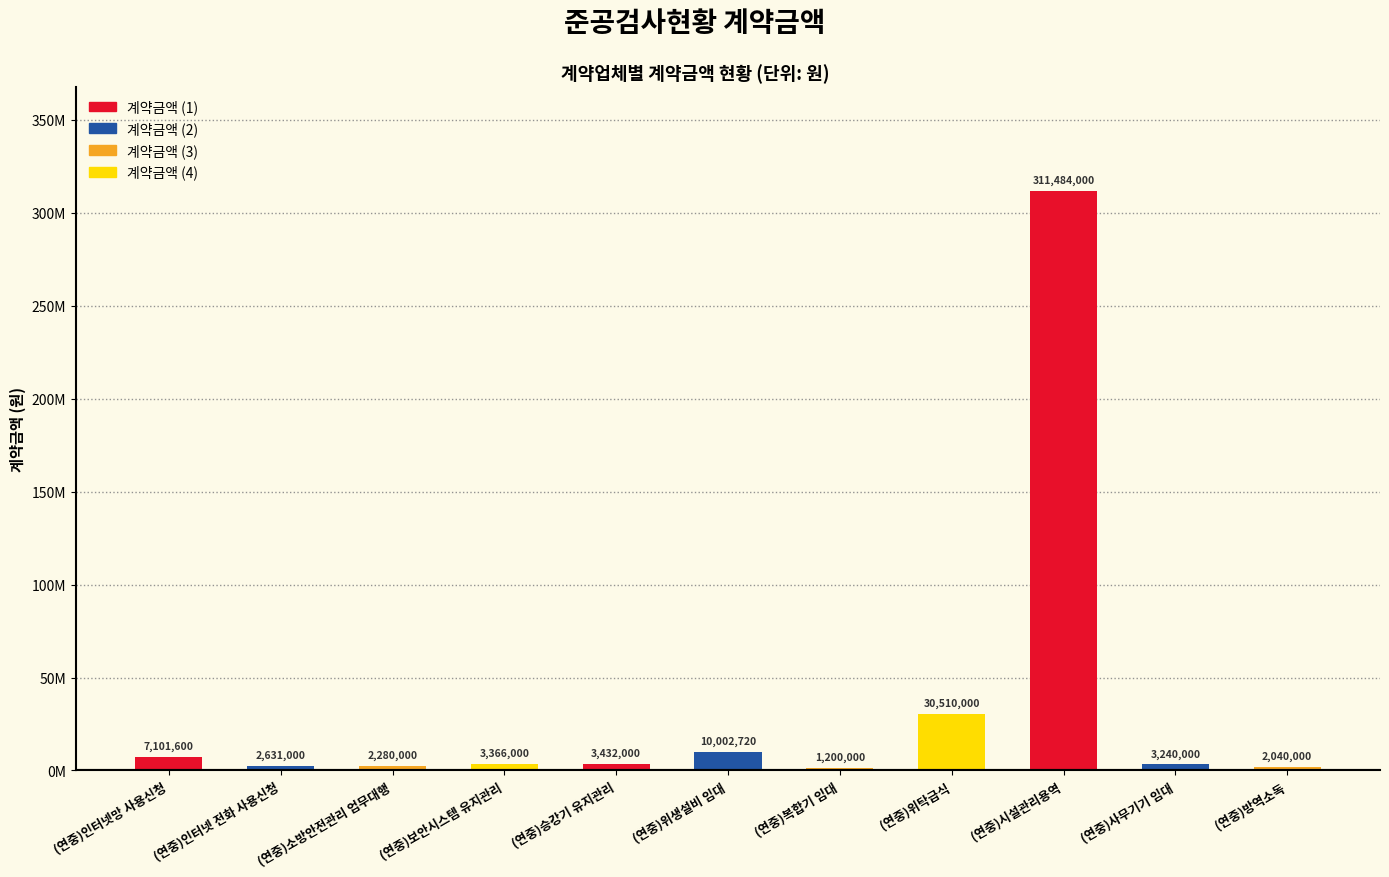

What is the value of the 10th bar from the left?

3240000